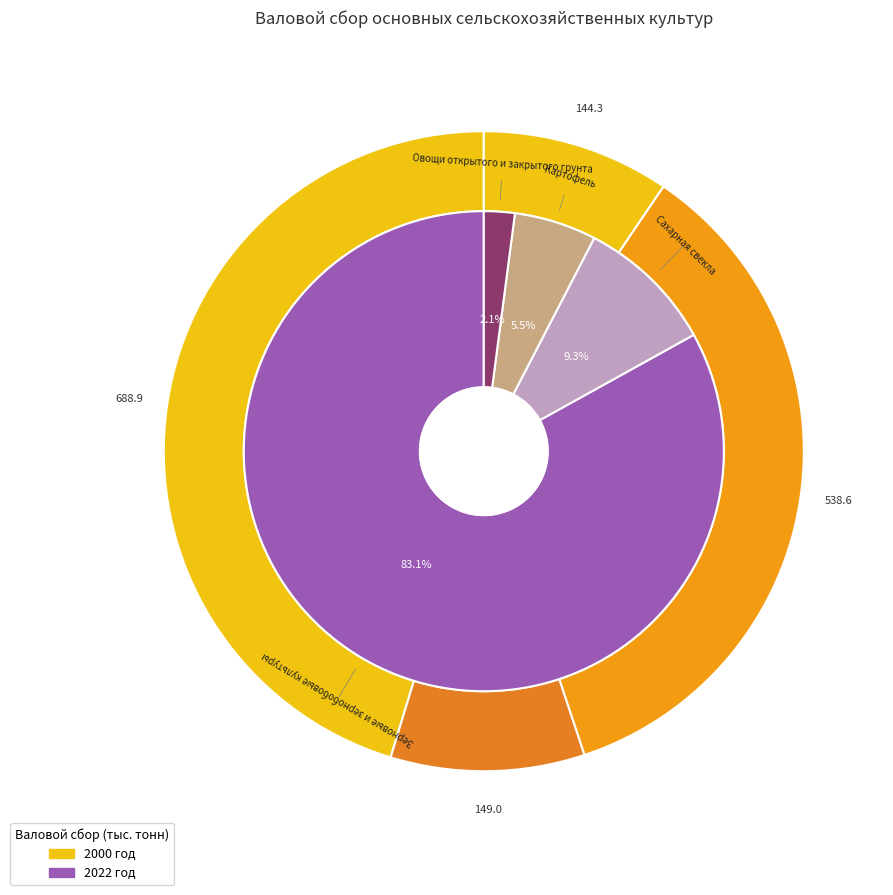

Rank the series at 2 from highest to lowest value.

values_2000, values_2022